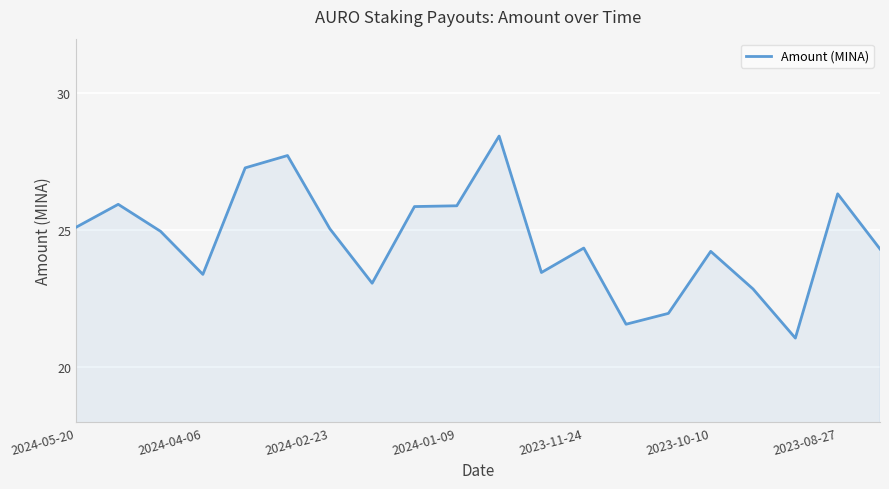

What is the minimum value shown in the chart?

21.1